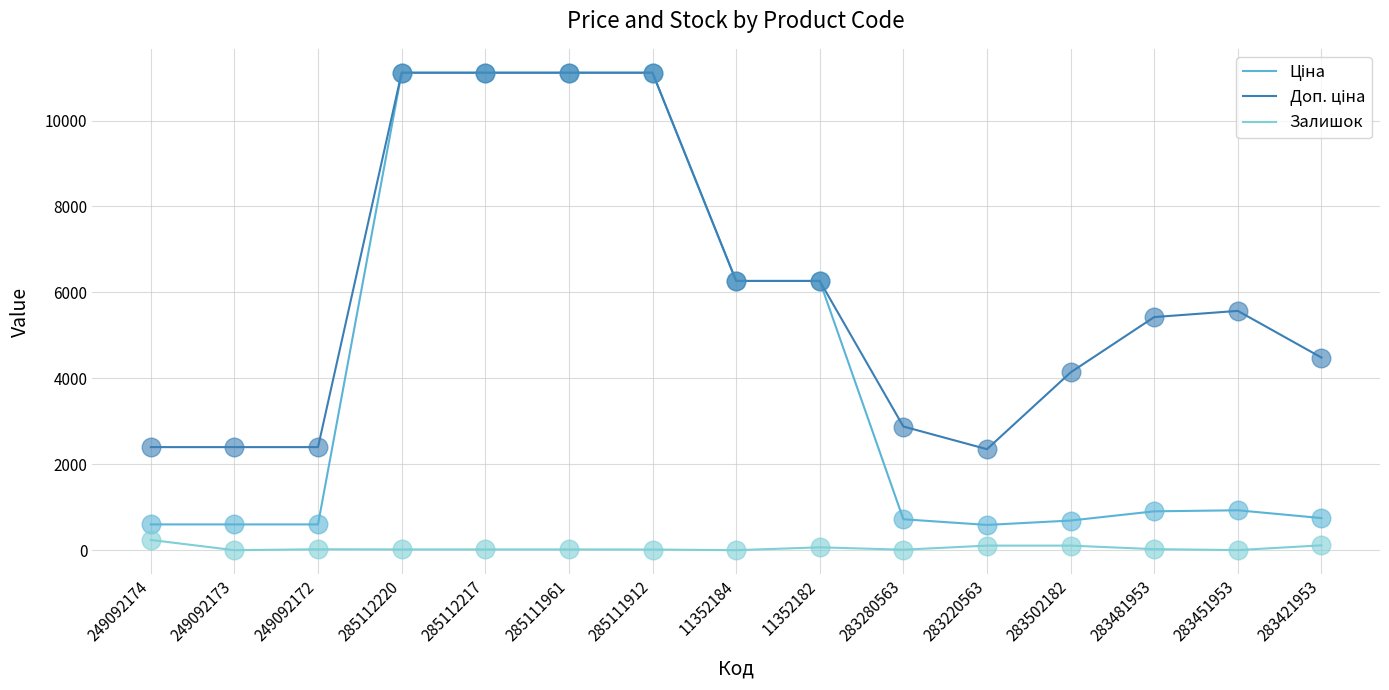

At how many categories does at least one series exceed 10774?

4